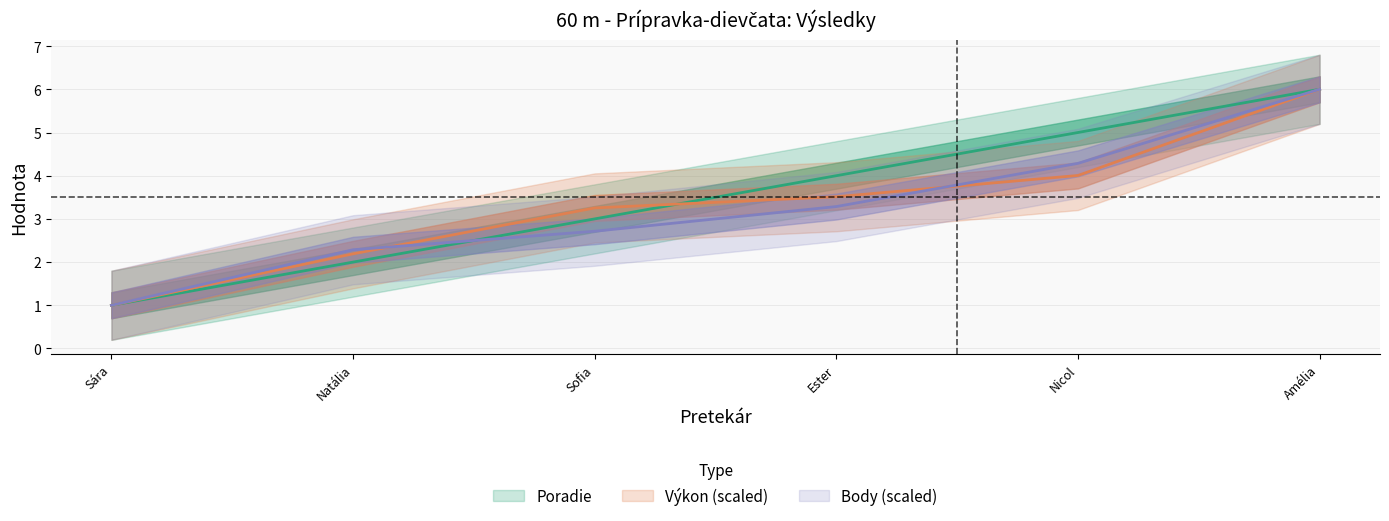

What is the average value of the Body series?

3.3